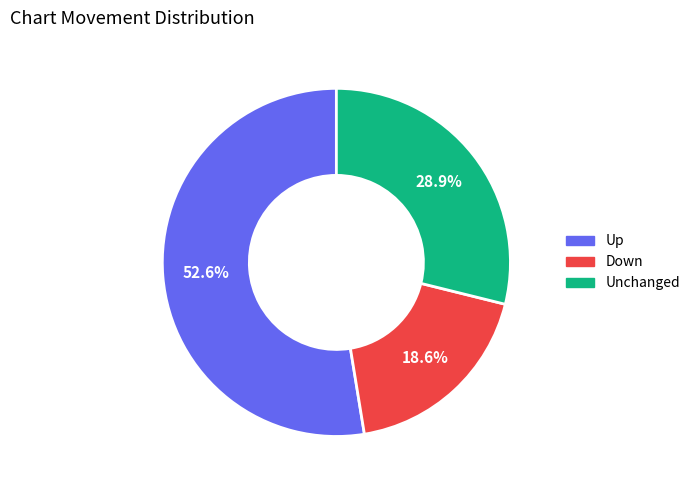

Count the number of slices in the pie.

3